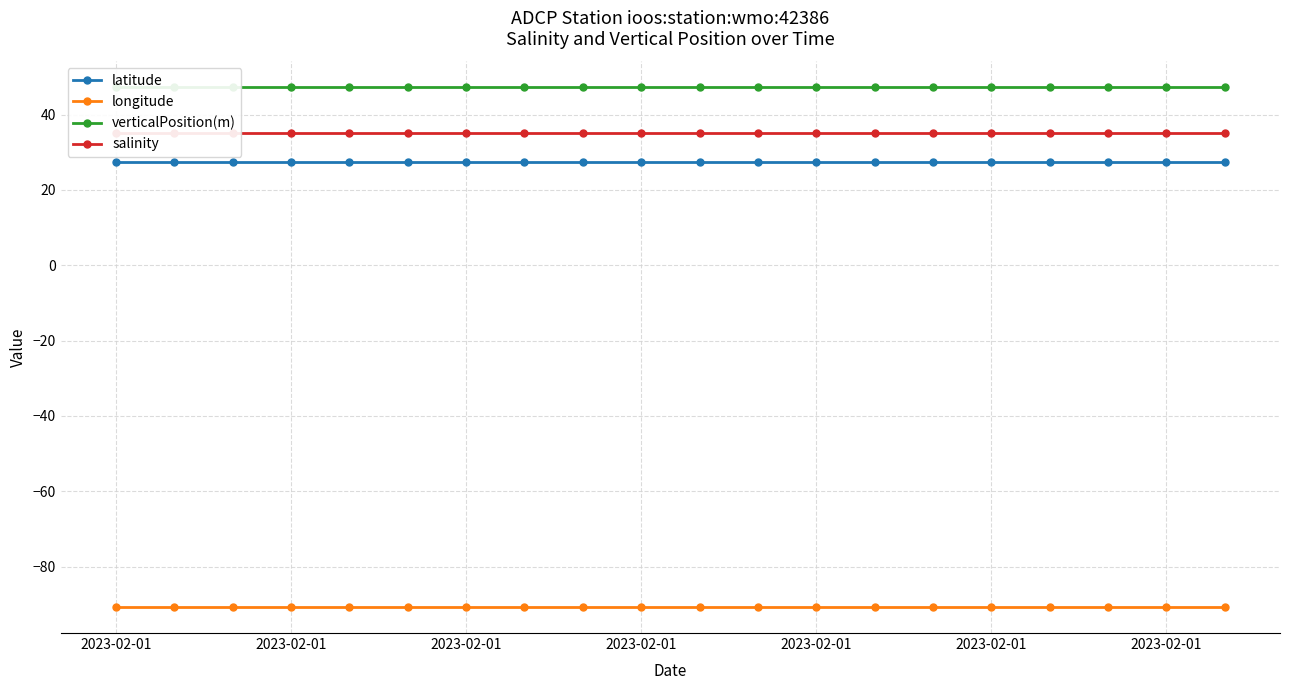

How many distinct data groups are displayed?

4